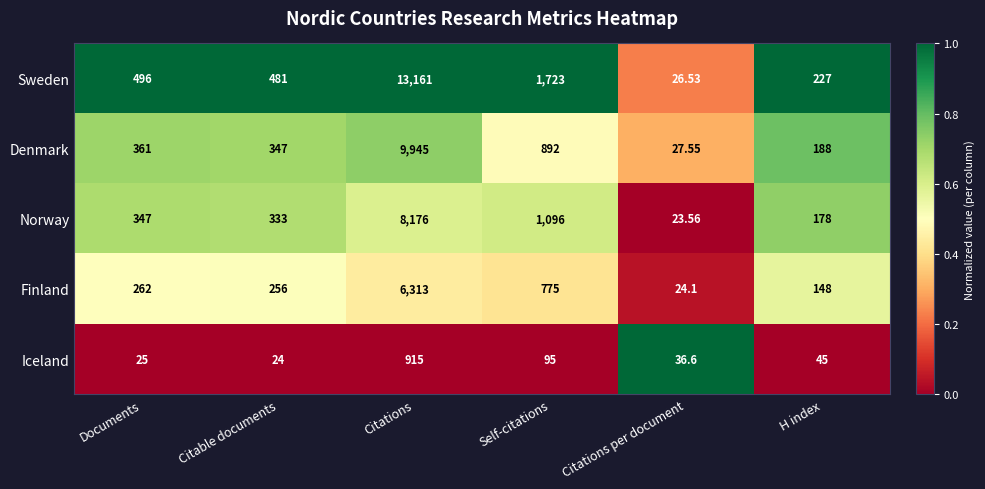

What is the total value across all series at Documents?

1491.0